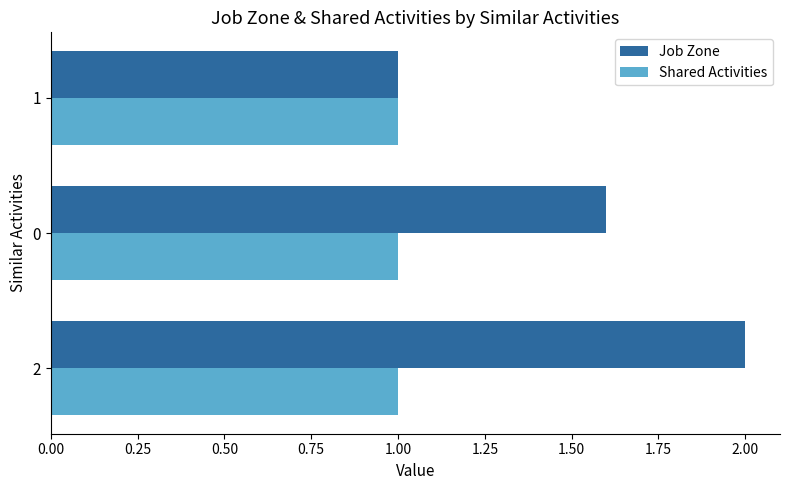

List the labels in order of Job Zone value, smallest first.

1, 0, 2